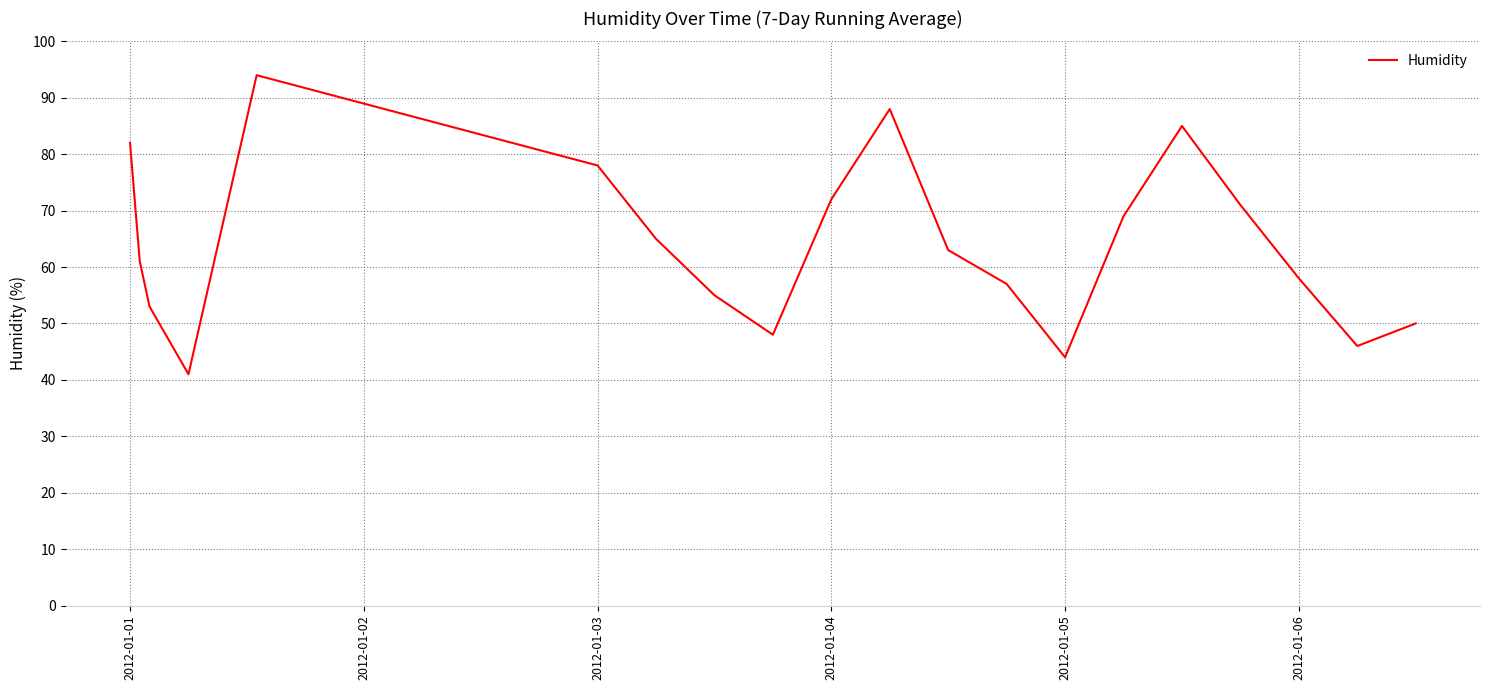

Count the number of categories in the chart.

20